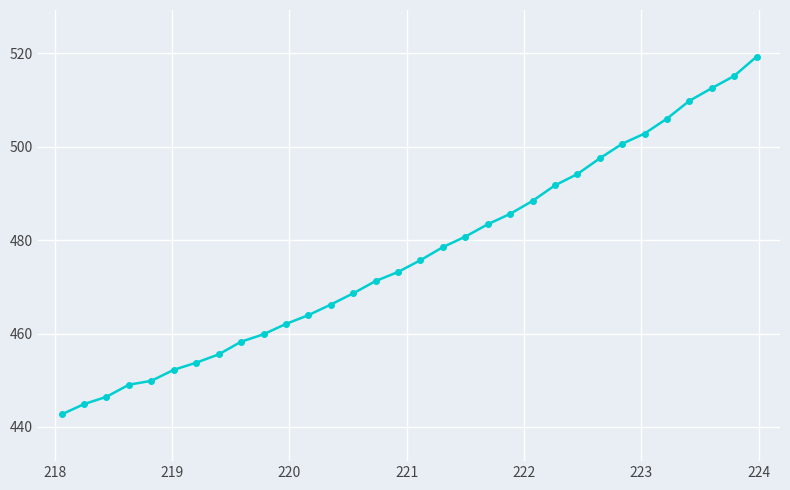

What is the smallest value displayed?

442.7